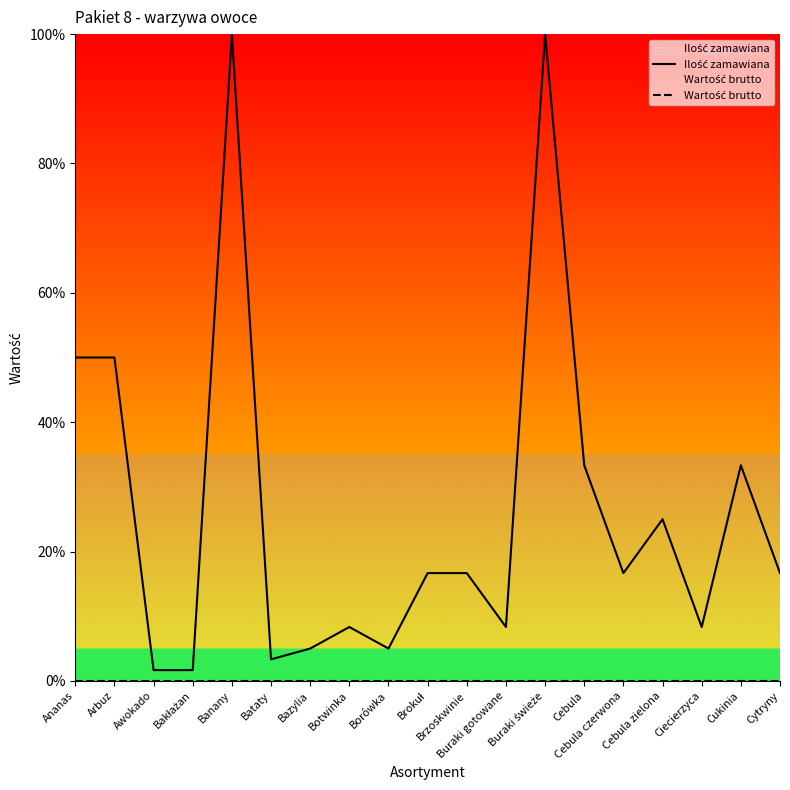

What is the difference between the Ilość zamawiana values at Cebula zielona and Bazylia?

20.0